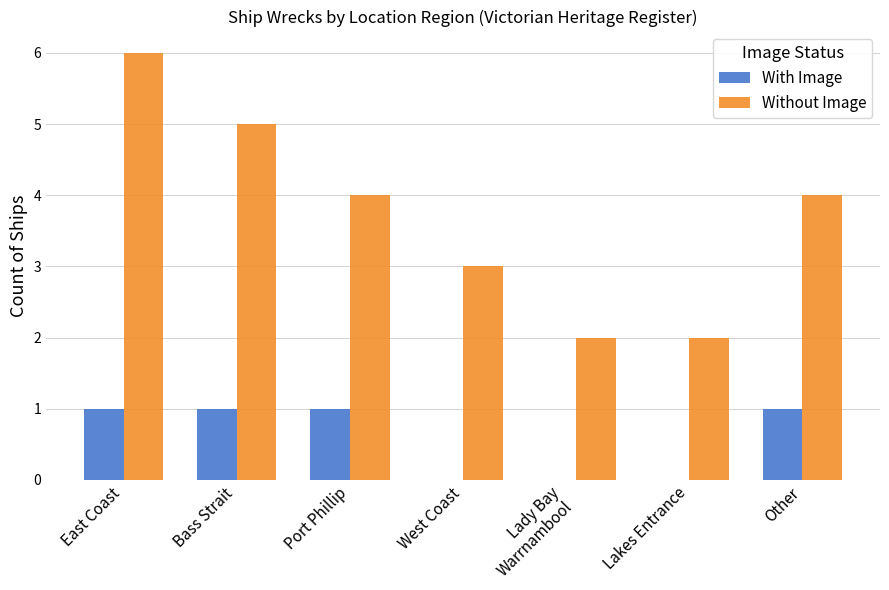

Is it true that Without Image equals 2 at Other?

False